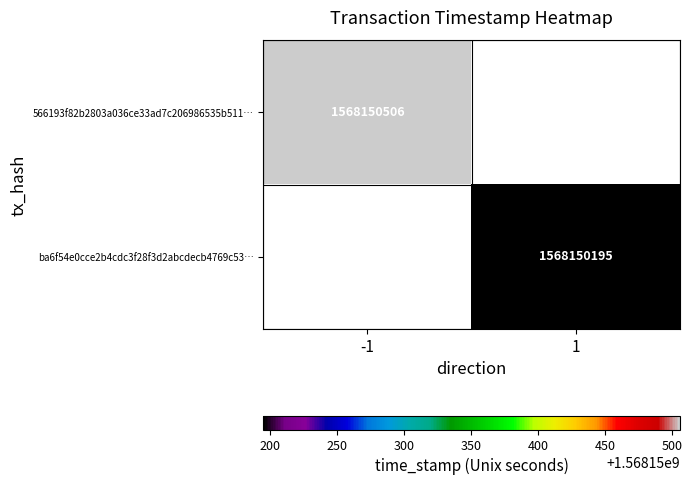

The 566193f82b2803a036ce33ad7c206986535b511 series shows 2351381557 at time_stamp. True or false?

False